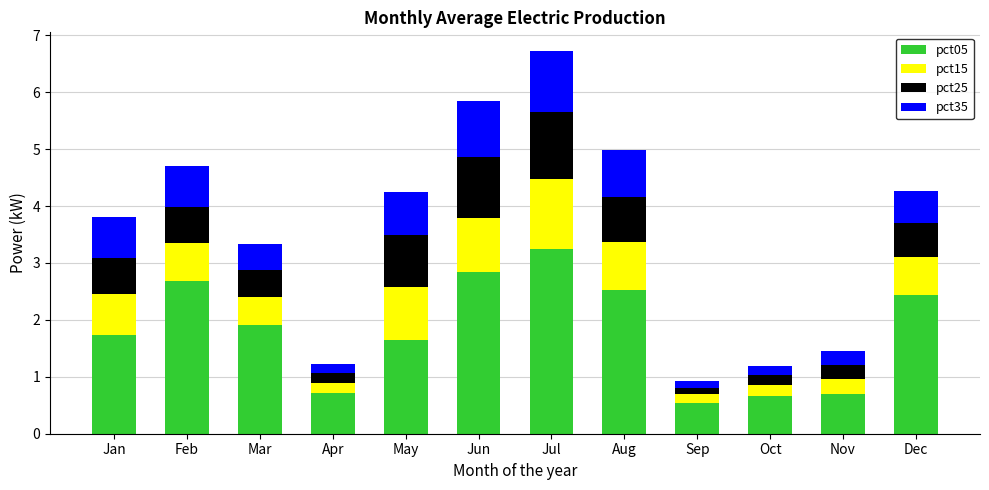

What is the total value across all series at Jan?

3.8